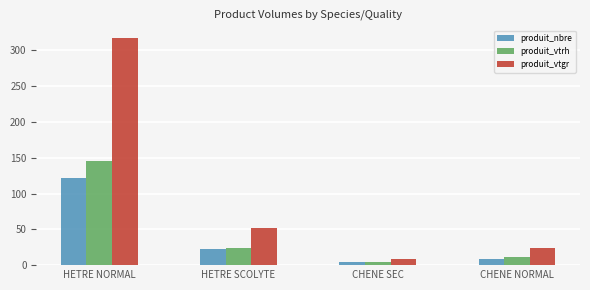

What is the label of the 4th bar from the left?

CHENE NORMAL